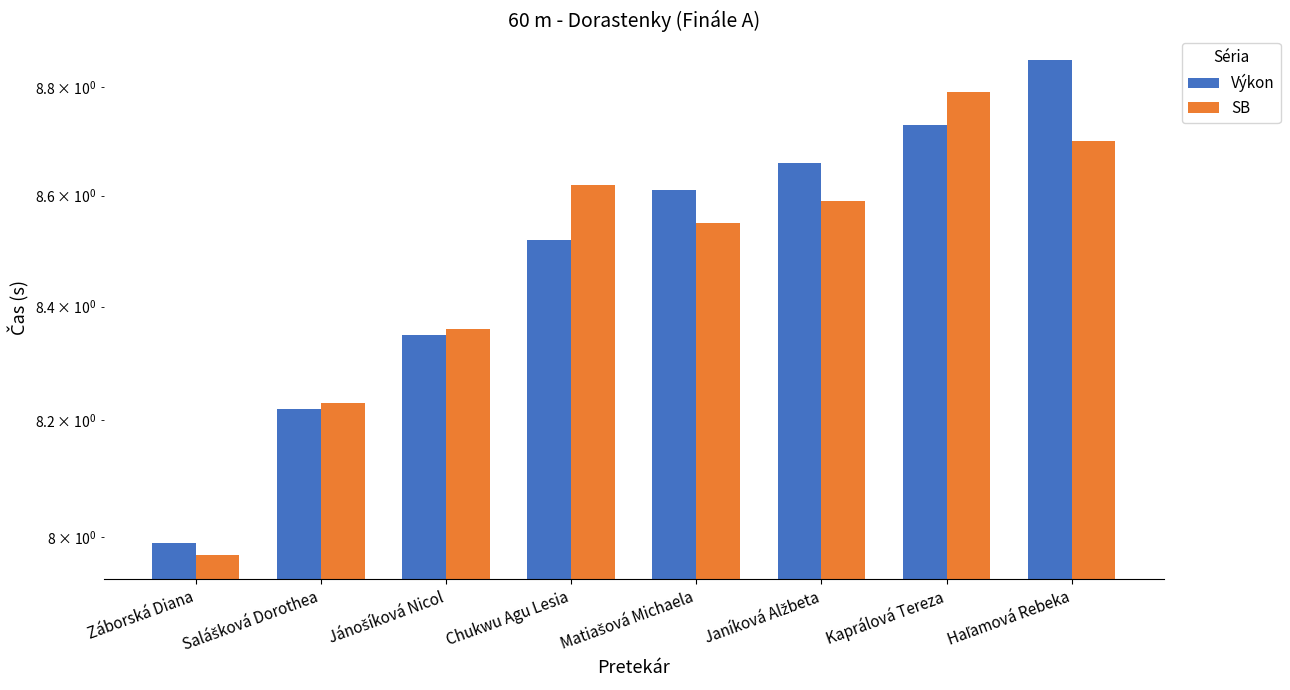

What is the difference between the maximum and minimum values in the Výkon series?

0.9